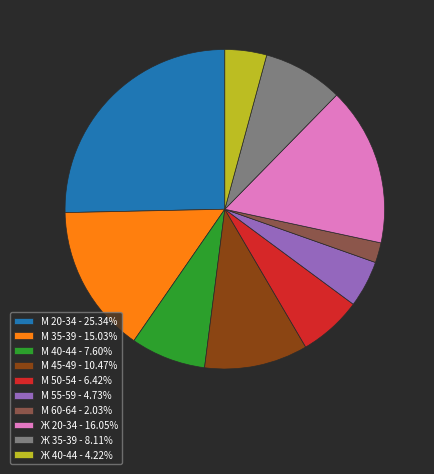

How many segments does this pie chart have?

10